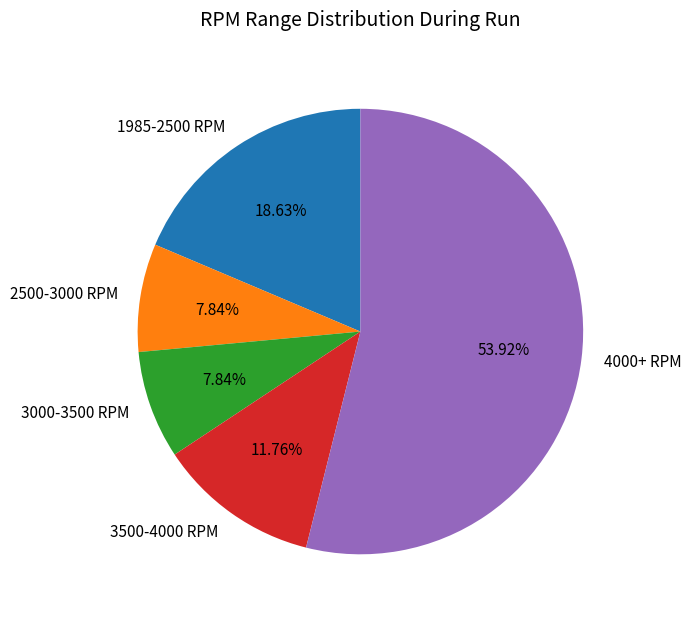

Which slice represents more than half of the pie?

4000+ RPM